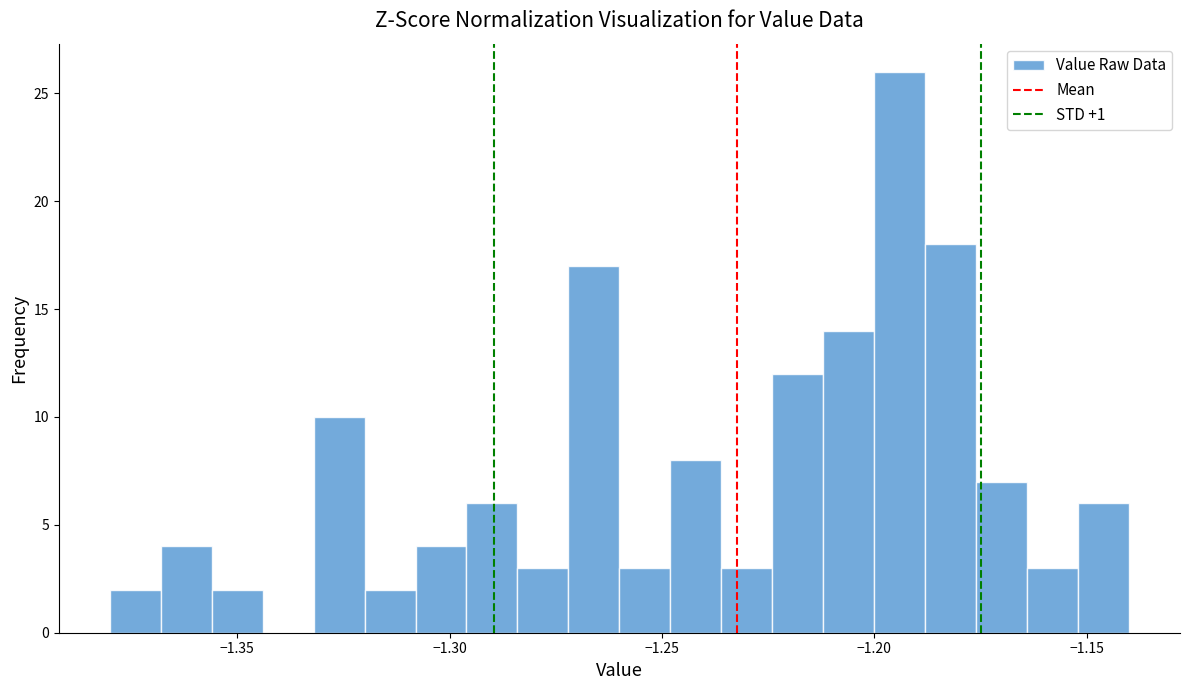

Read against the x-axis, roughly where is the centre of the tallest bar?

-1.195